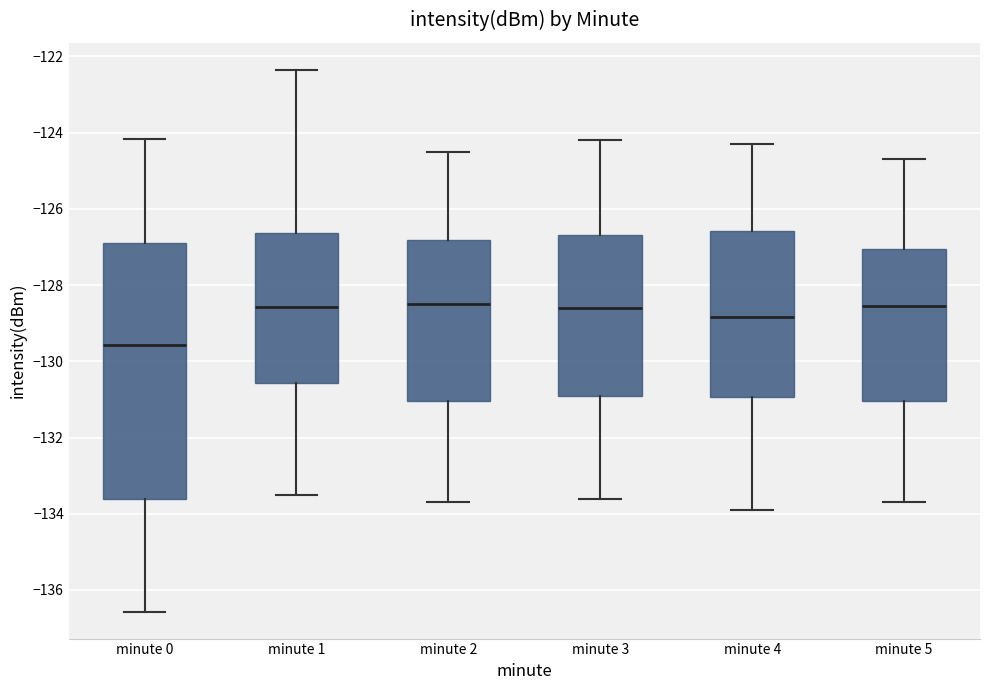

Where is the lower edge of the box for minute 0 on the y-axis? The values are not printed on the chart, so give them approximately, as read against the axis.

-133.6